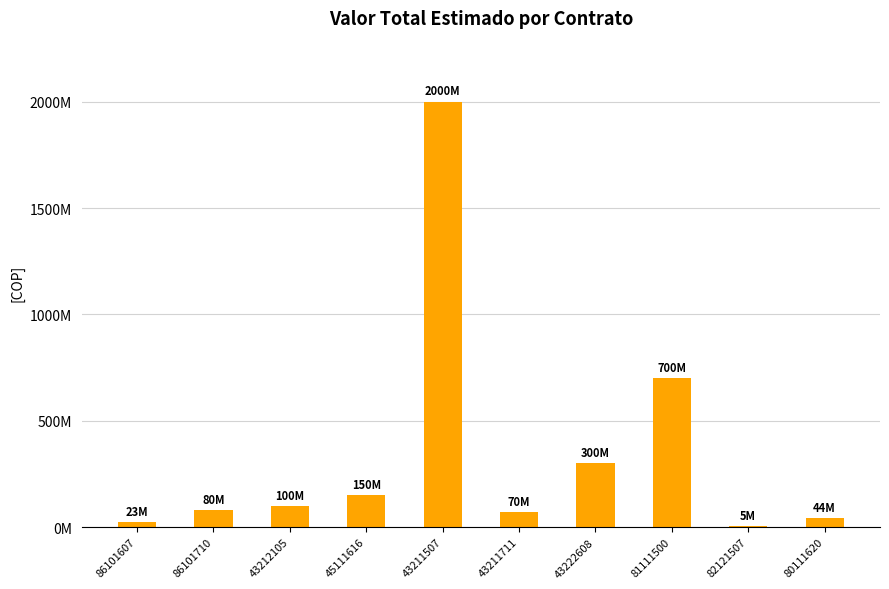

What position from the right is 43211507?

6